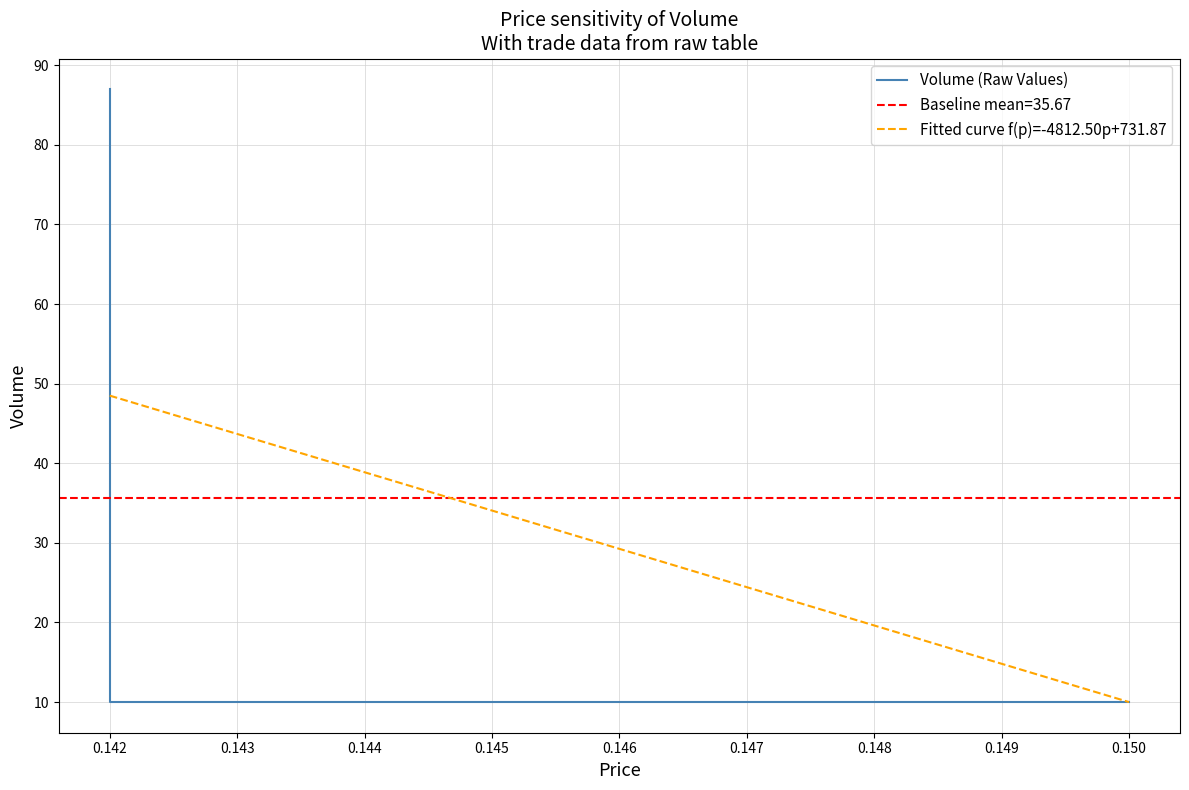

What is the difference between the maximum and minimum values?

77